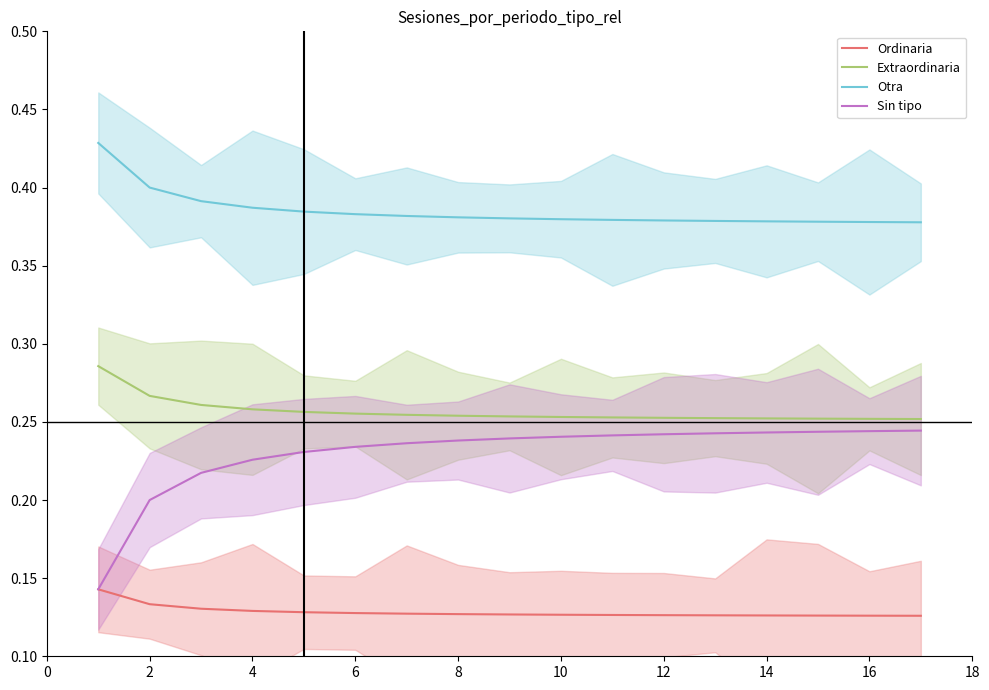

Is it true that Sin tipo equals 0.1 at 2?

False